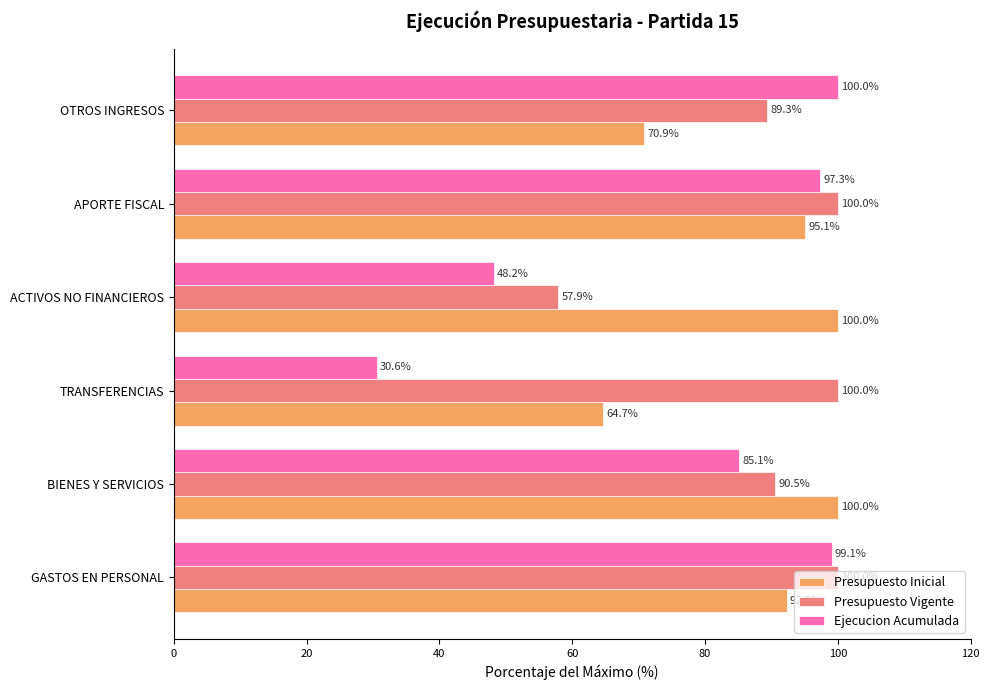

Which category has the lowest value across all series?

TRANSFERENCIAS